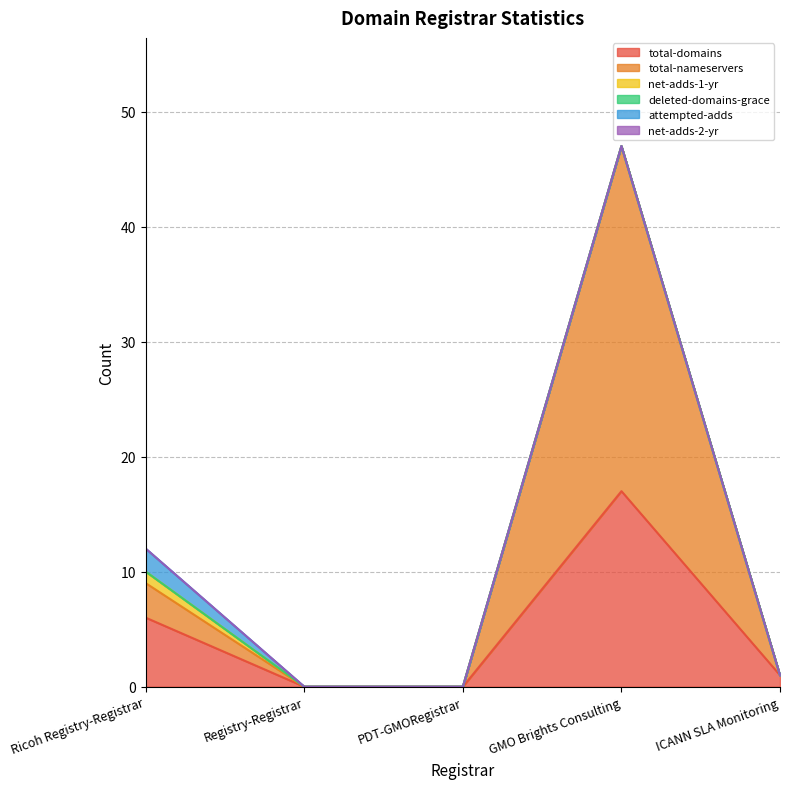

Rank the categories by total-nameservers value from highest to lowest.

GMO Brights Consulting, Ricoh Registry-Registrar, Registry-Registrar, PDT-GMORegistrar, ICANN SLA Monitoring